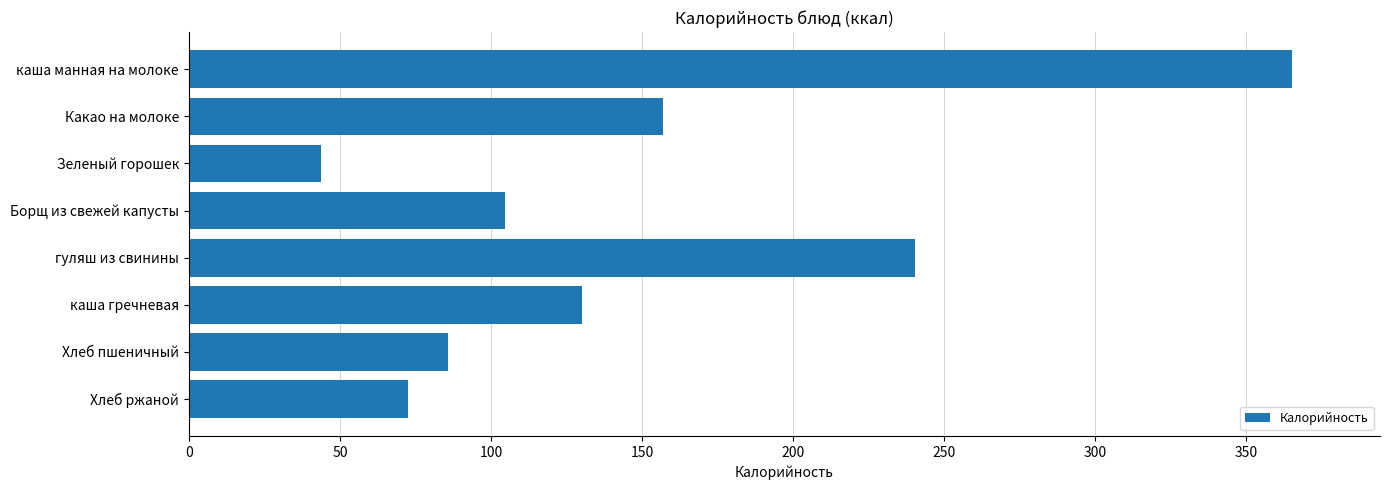

Rank the categories by value from lowest to highest.

Зеленый горошек, Хлеб ржаной, Хлеб пшеничный, Борщ из свежей капусты, каша гречневая, Какао на молоке, гуляш из свинины, каша манная на молоке